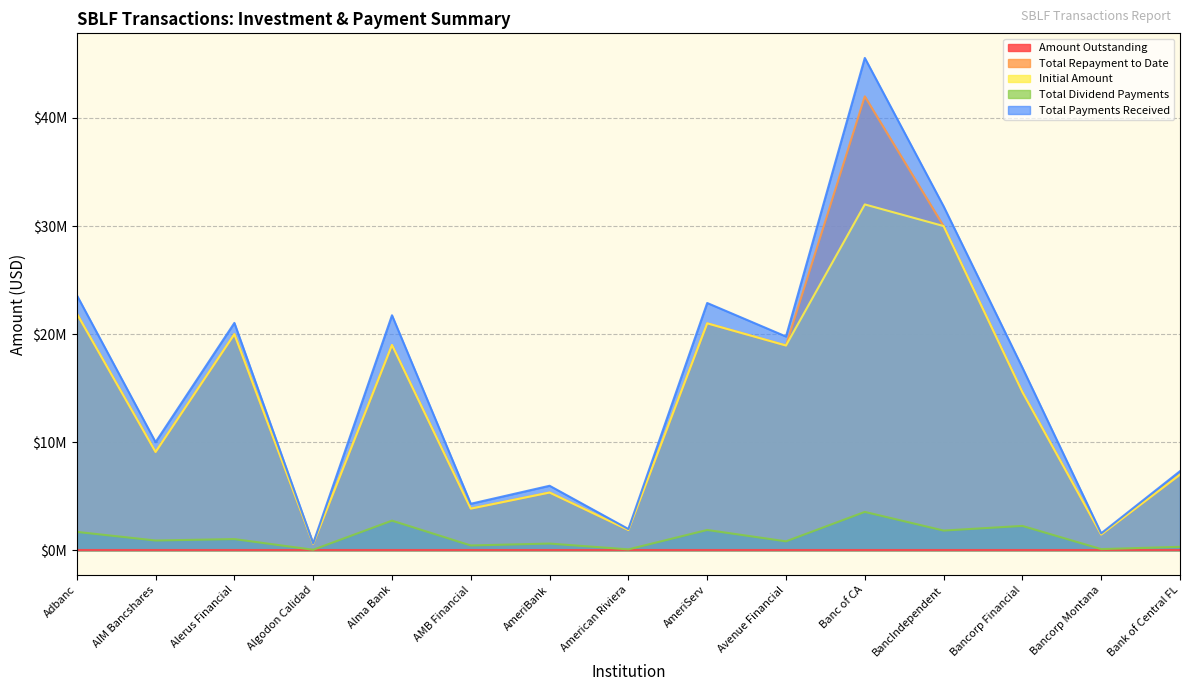

True or false: Total Dividend Payments and Initial Amount intersect in this chart.

False